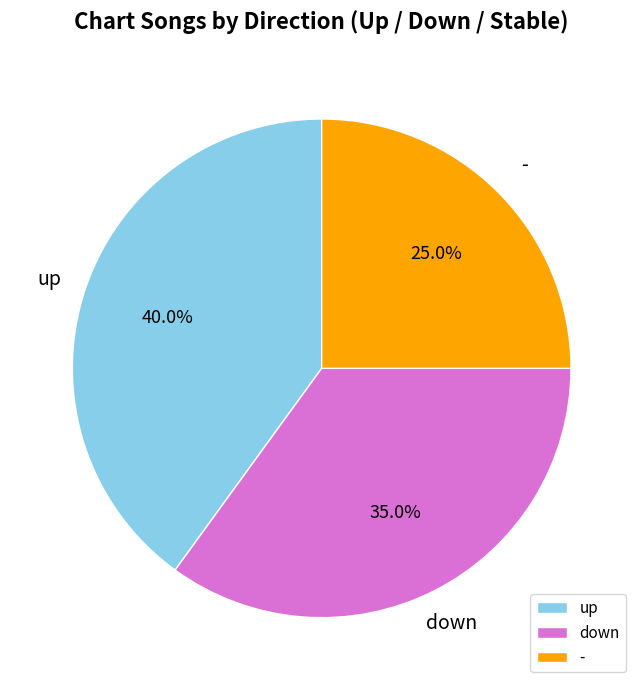

What percentage is the up slice, to the nearest percent?

40%